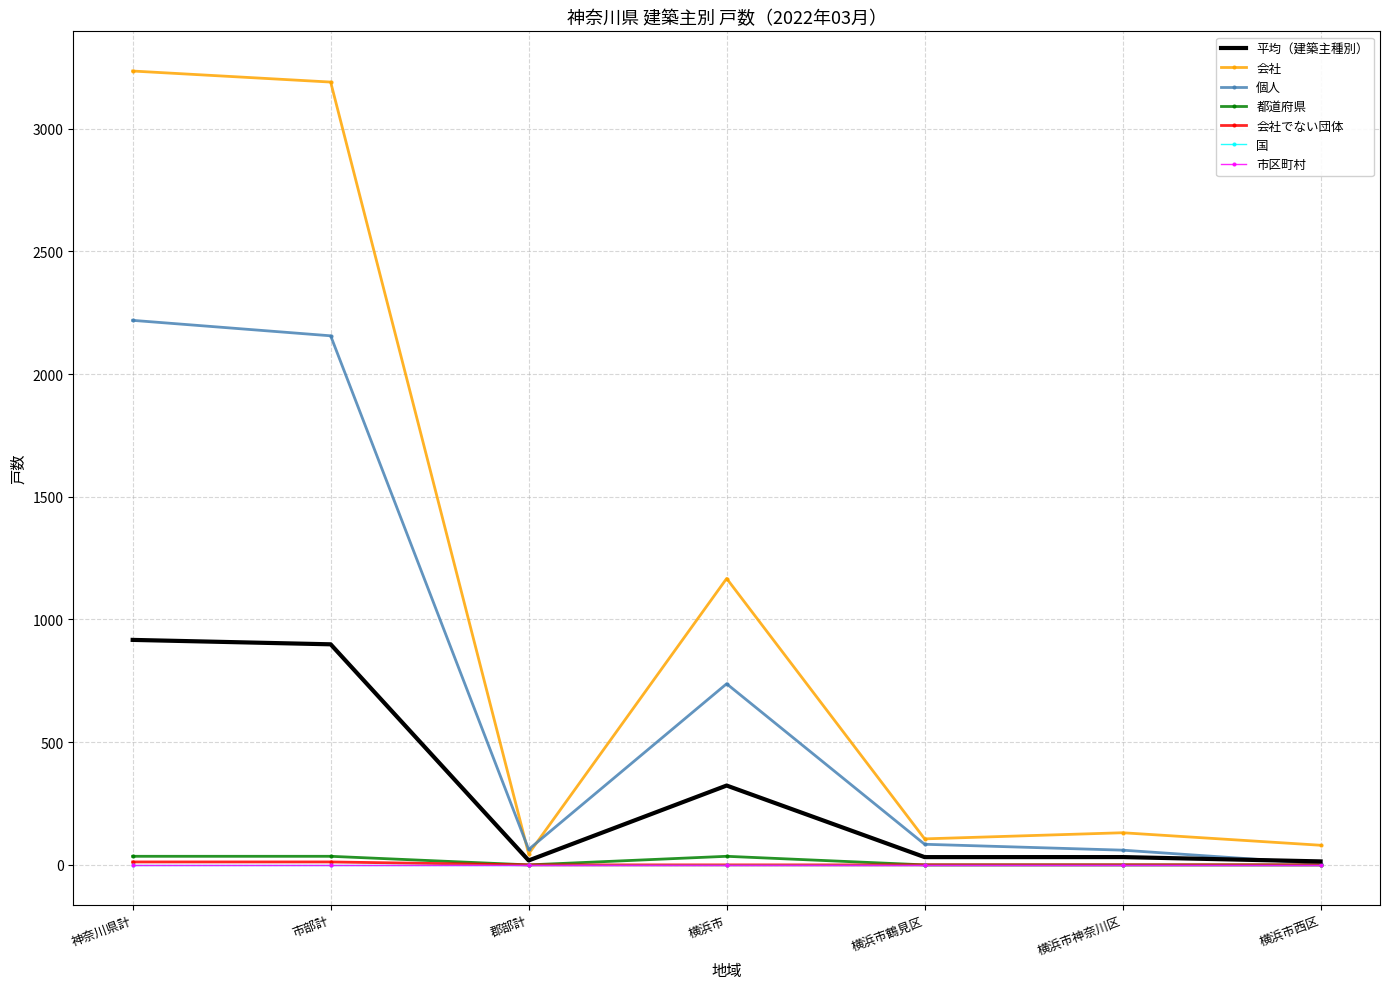

True or false: 個人 and 都道府県 intersect in this chart.

False